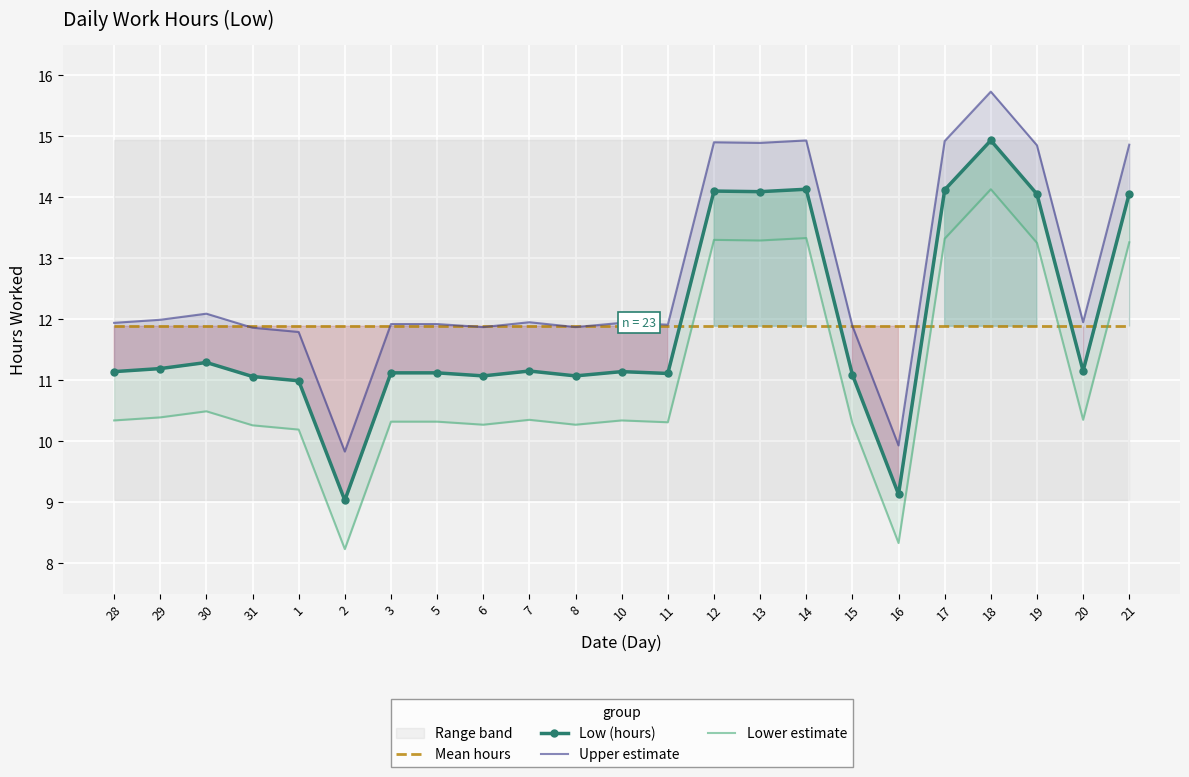

In Lower estimate, how many points are lower than both neighbors (excluding endpoints)?

7